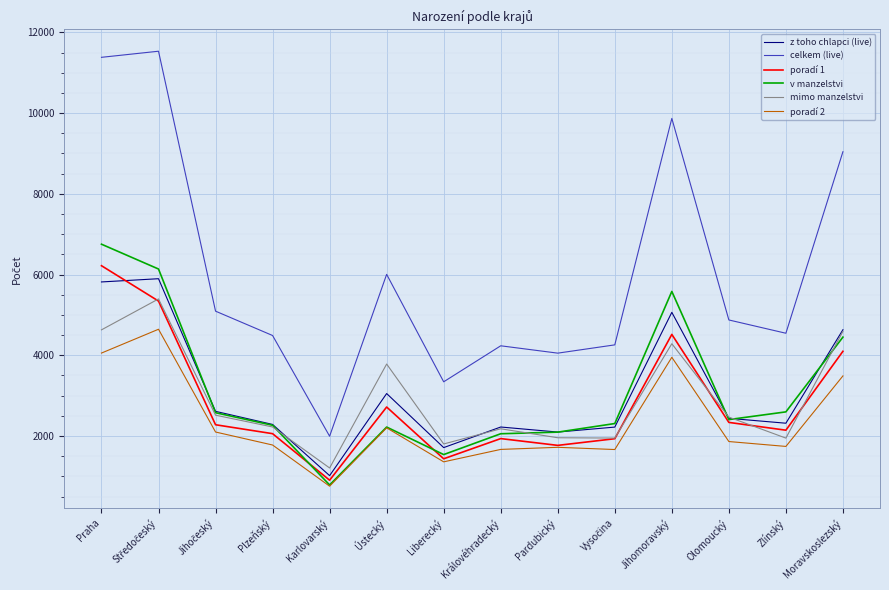

What is the spread (max minus min) of values at Jihomoravský?

5918